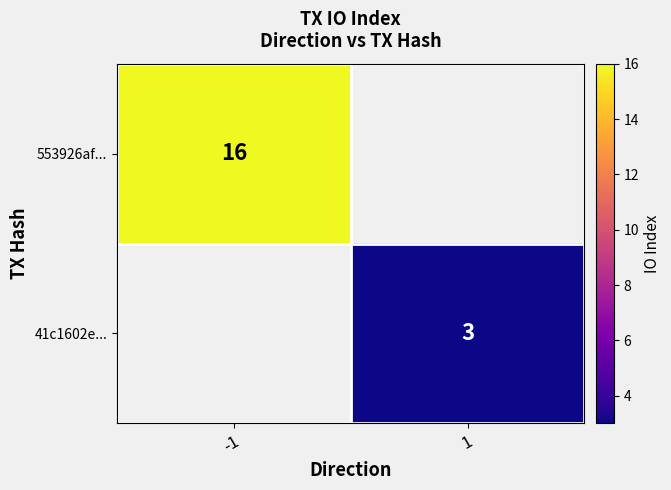

Which category has the highest value across all series?

-1